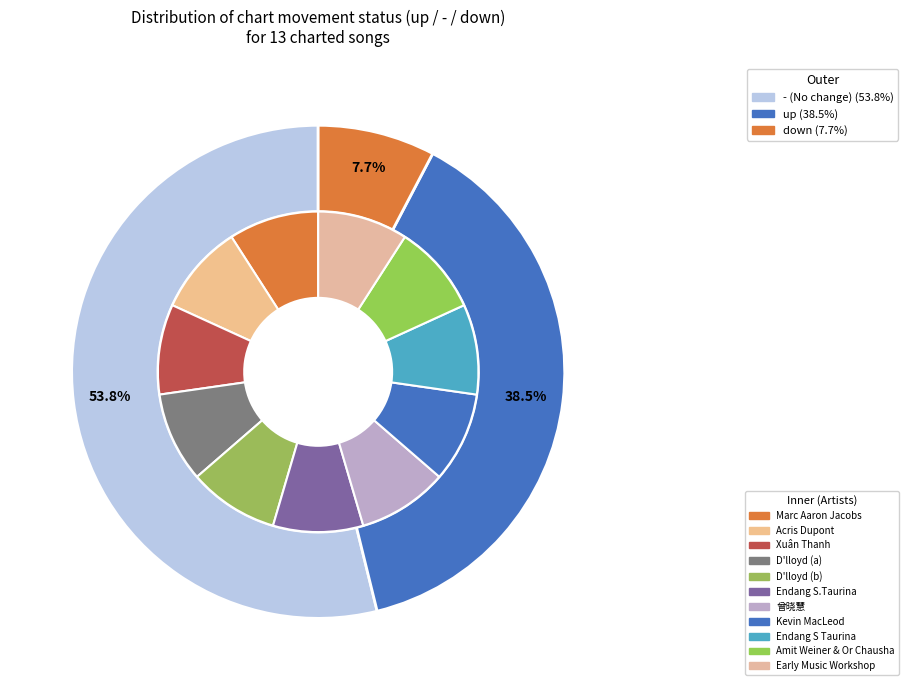

To the nearest percent, what portion does down represent?

8%